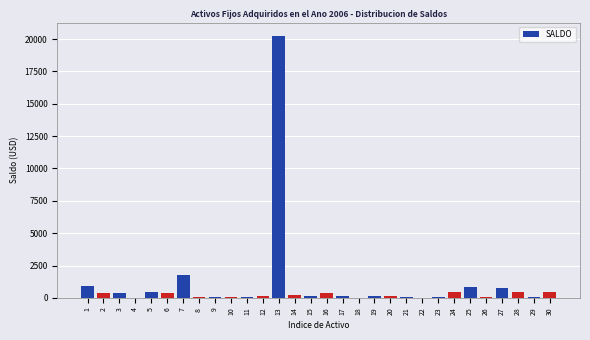

What is the greatest value displayed?

20263.6